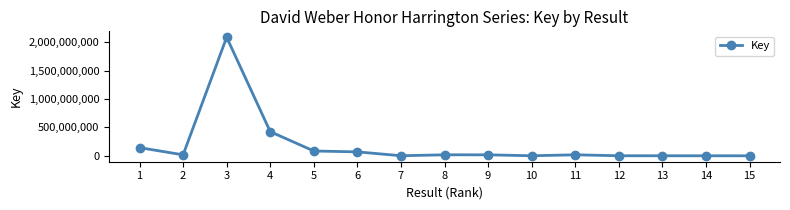

What is the maximum value shown in the chart?

2084815769